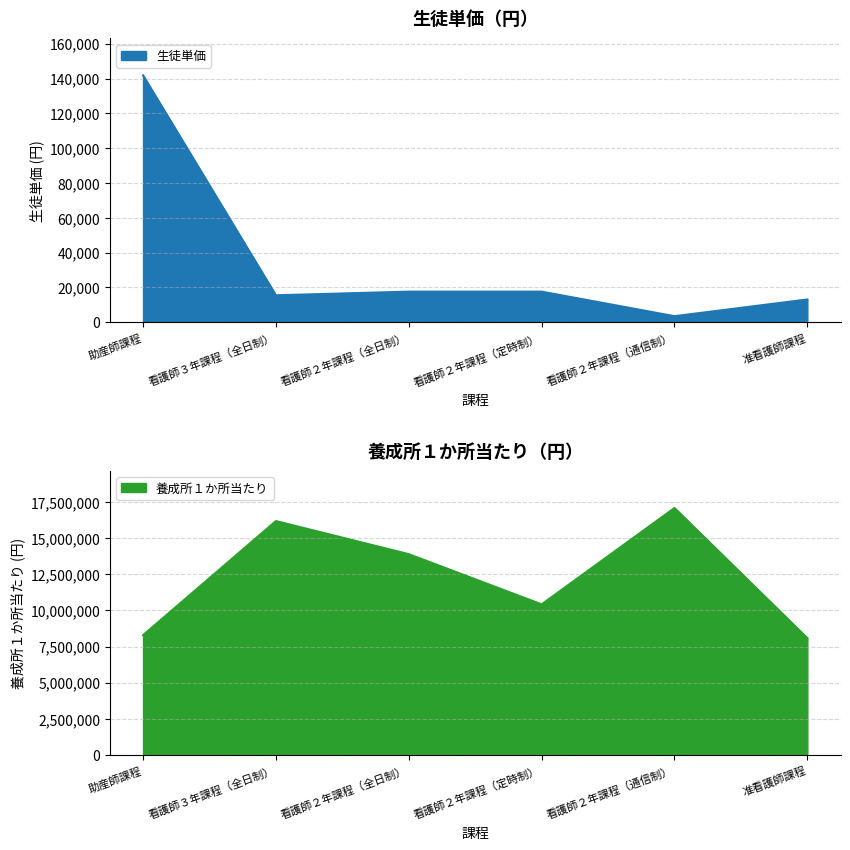

What is the average value of the 生徒単価 series?

34850